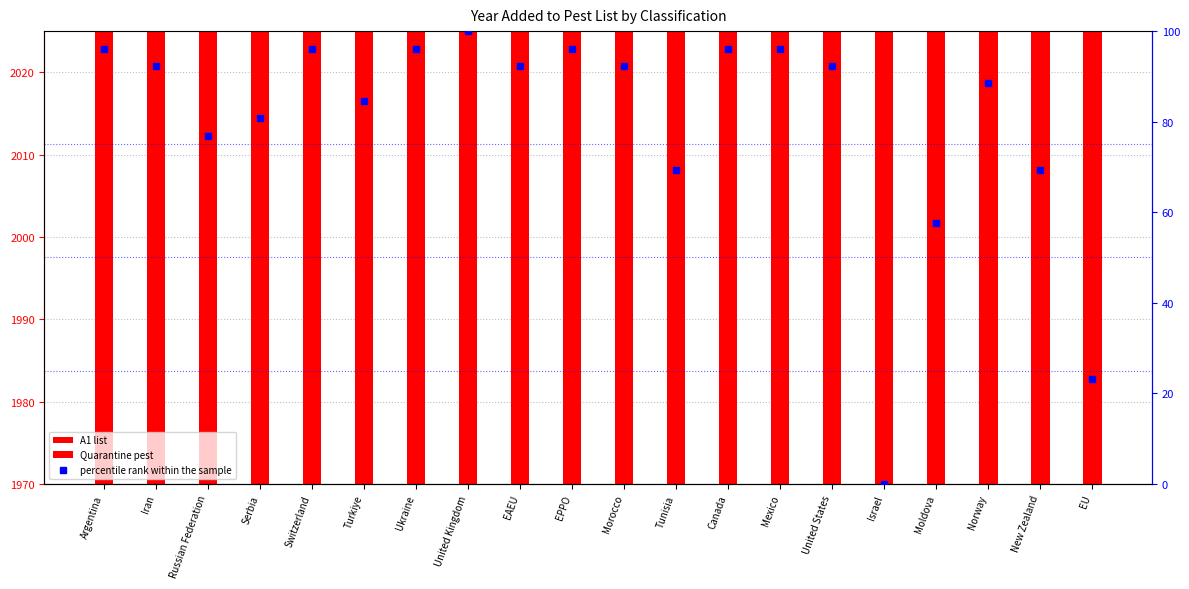

How many data points does each series have?

10